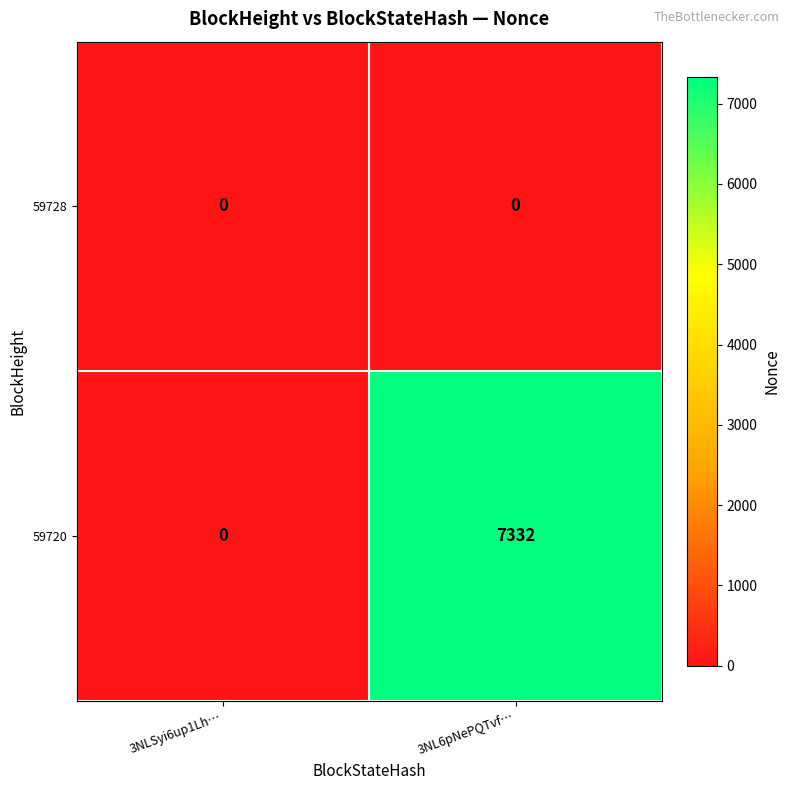

What is the total value across all series at 3NL6pNePQTvf…?

7332